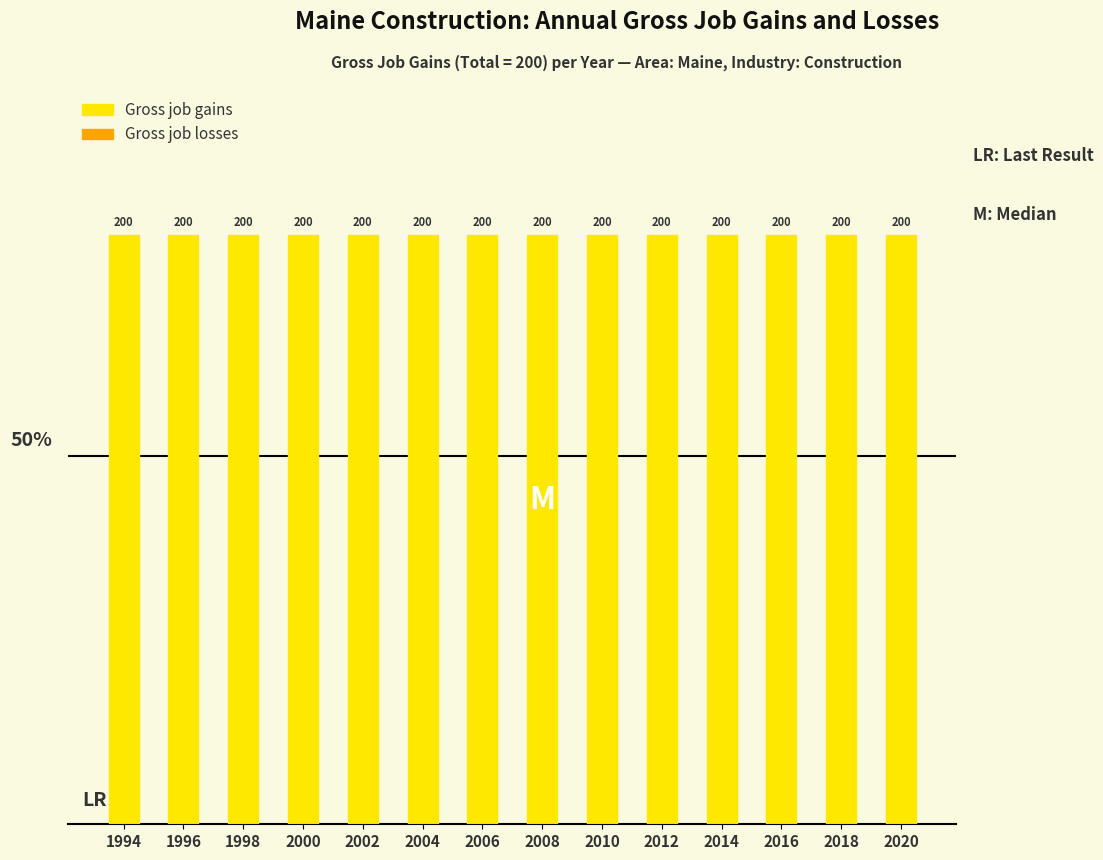

Are the bars grouped side by side (vs. stacked)?

Yes